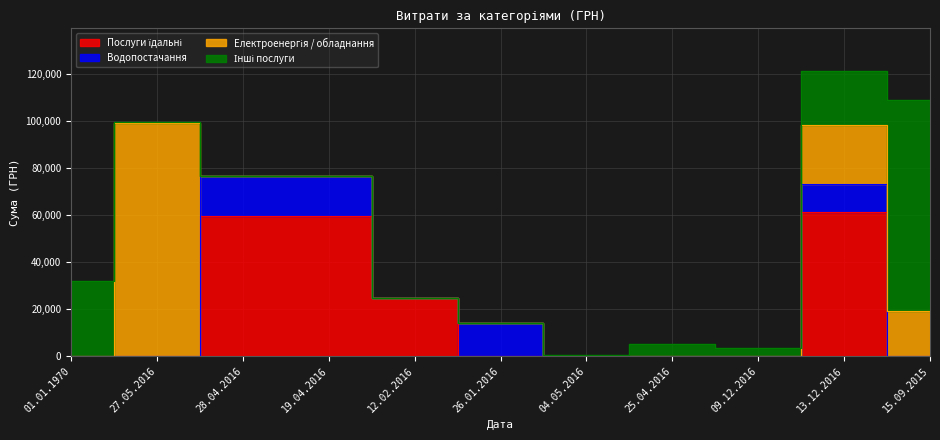

What is the label of the 3rd point from the right?

09.12.2016